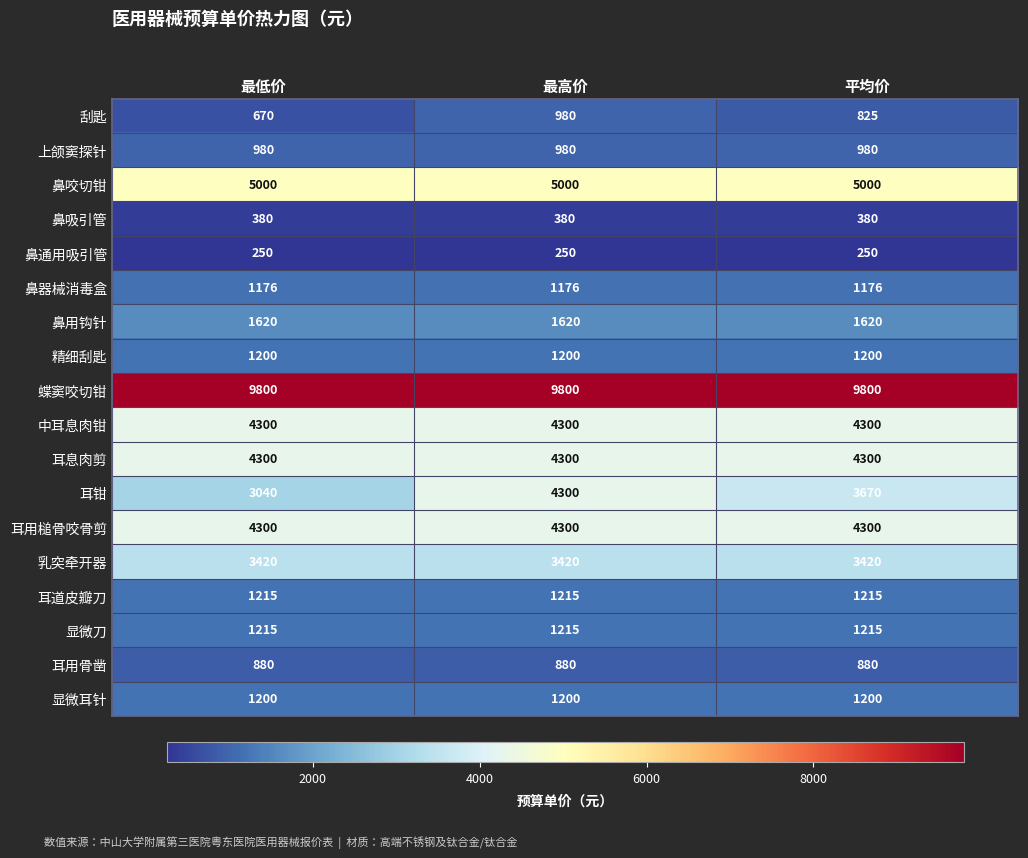

Which series has the largest range (max minus min)?

耳钳